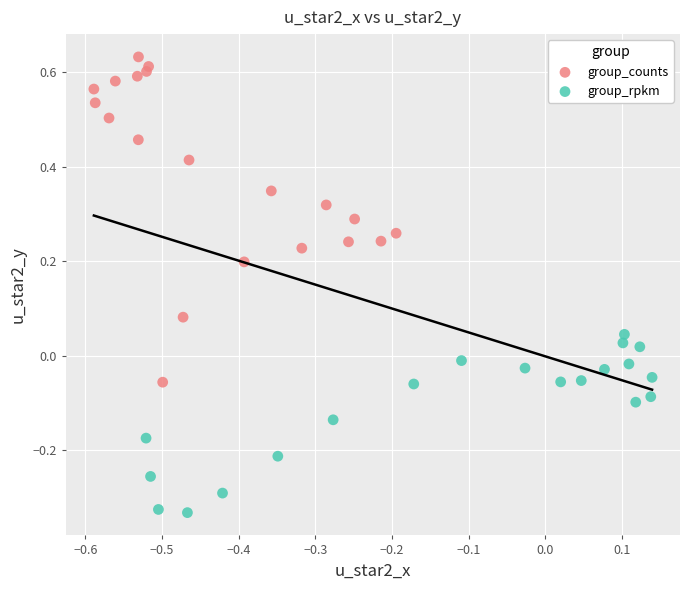

Which series reaches the minimum Y coordinate?

group_rpkm